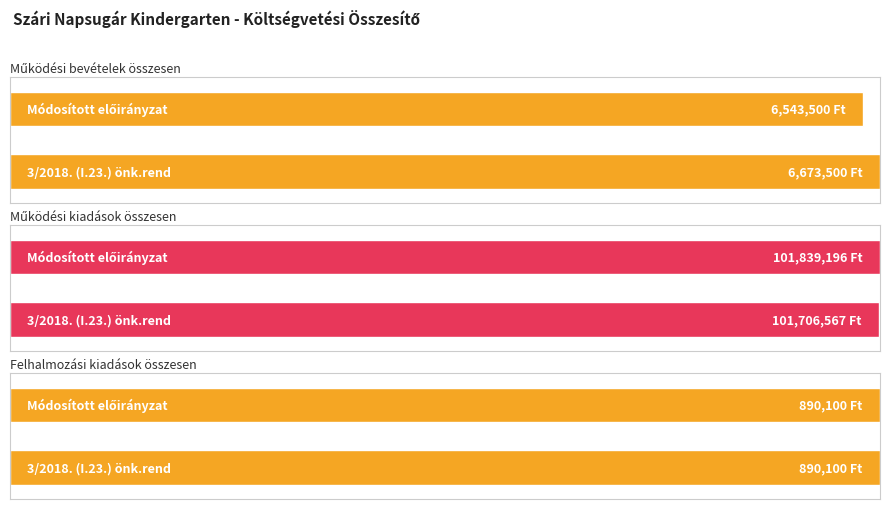

What is the label of the 1st bar from the right?

Módosított előirányzat